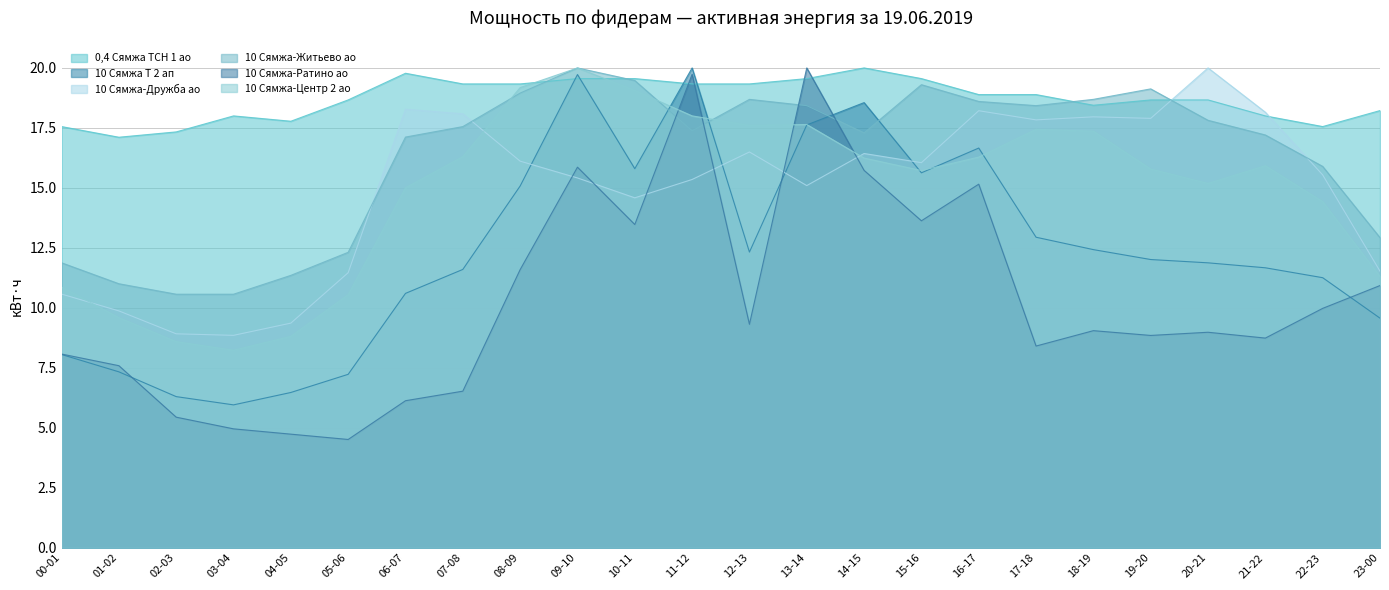

How many series are shown in this chart?

6